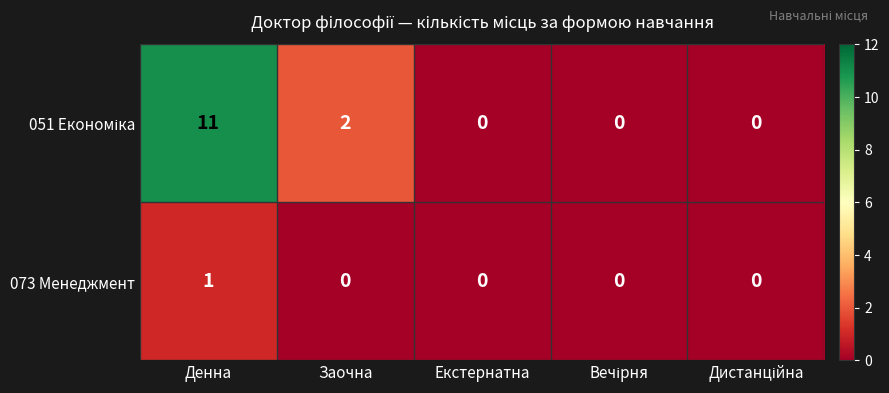

At which category does the chart reach its peak across all series?

Денна